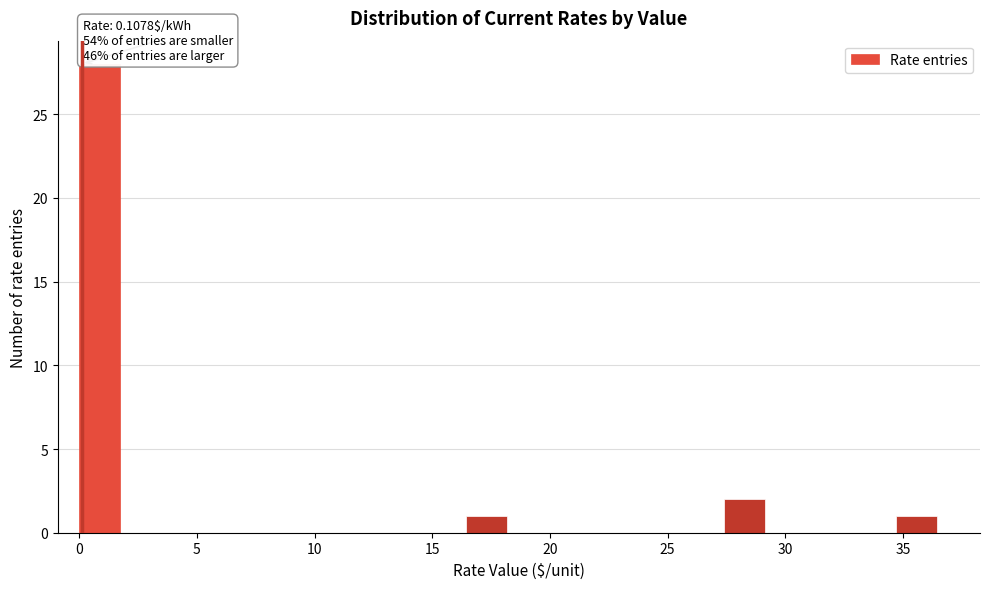

Read against the x-axis, roughly where is the centre of the tallest bar?

1.0